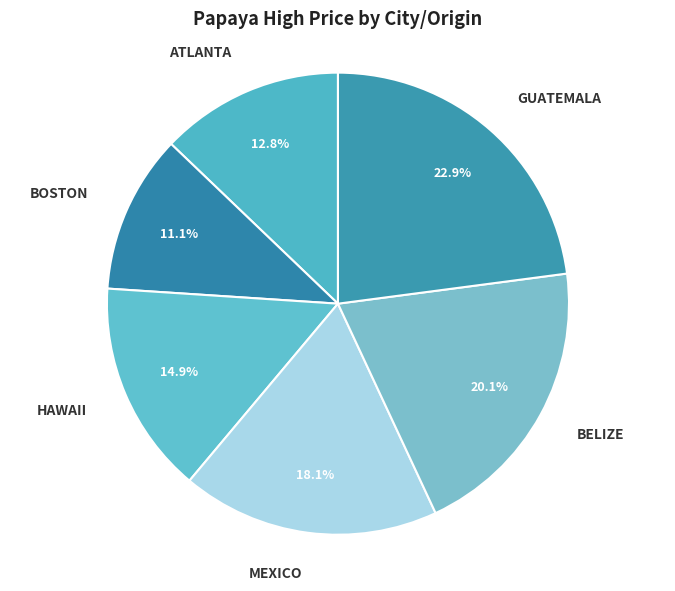

Between HAWAII and BOSTON, which is larger?

HAWAII